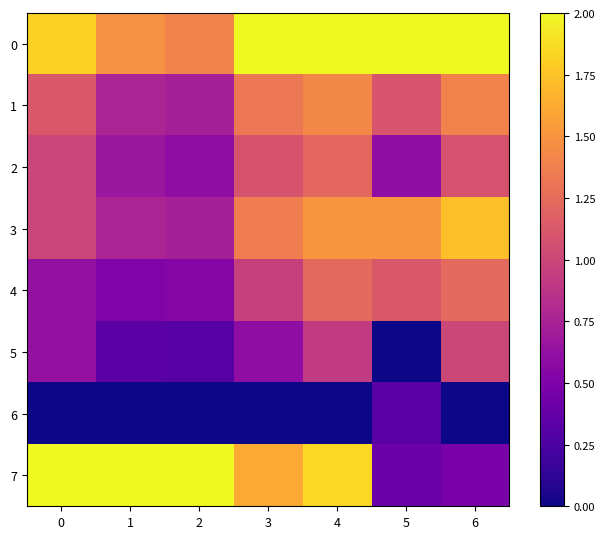

Count the number of categories in the chart.

7